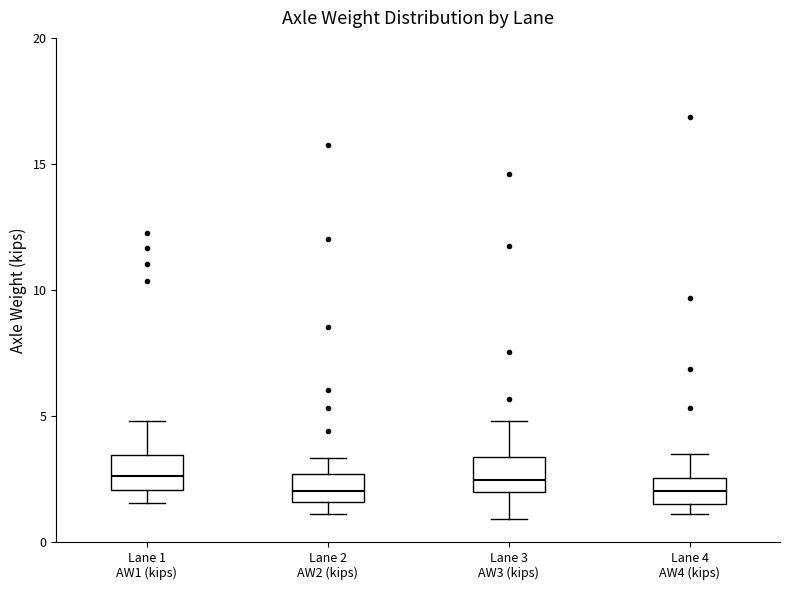

Reading left to right, transcribe this box plot: for each box, give where its median line is, the range the box spans, and where its two whiskers end, as read against the y-axis. The values are not printed on the chart, so give them approximately, as read against the axis.

Lane 1 AW1 (kips): median 2.5, box 2.0 to 3.5, whiskers 1.5 to 5.0
Lane 2 AW2 (kips): median 2.0, box 1.5 to 2.5, whiskers 1.0 to 3.5
Lane 3 AW3 (kips): median 2.5, box 2.0 to 3.5, whiskers 1.0 to 5.0
Lane 4 AW4 (kips): median 2.0, box 1.5 to 2.5, whiskers 1.0 to 3.5